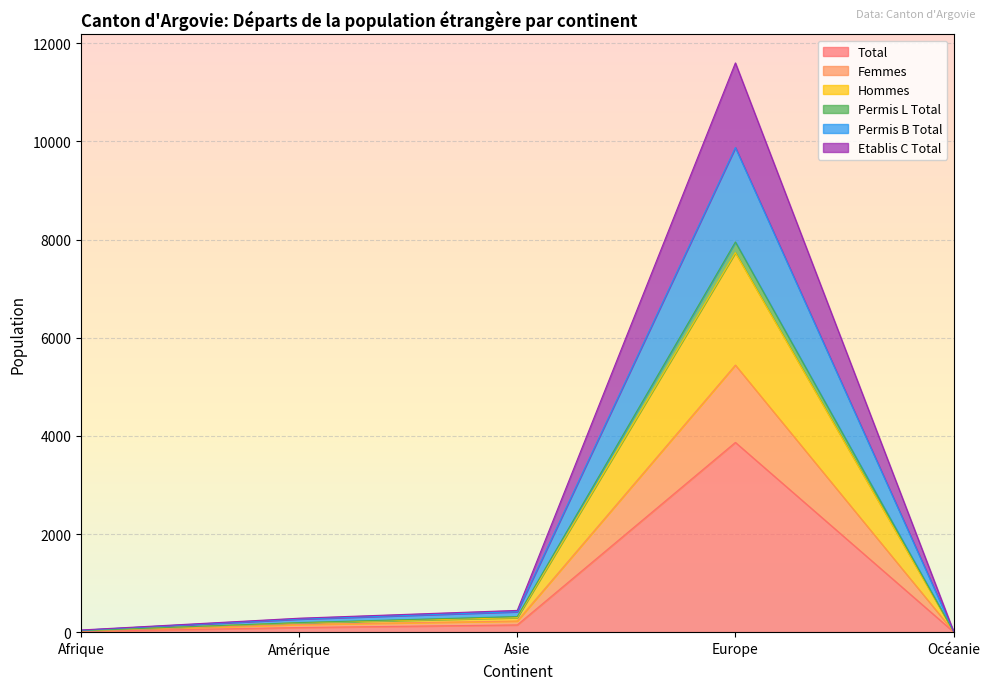

Is the value of Femmes at Océanie greater than the value of Hommes at Europe?

No